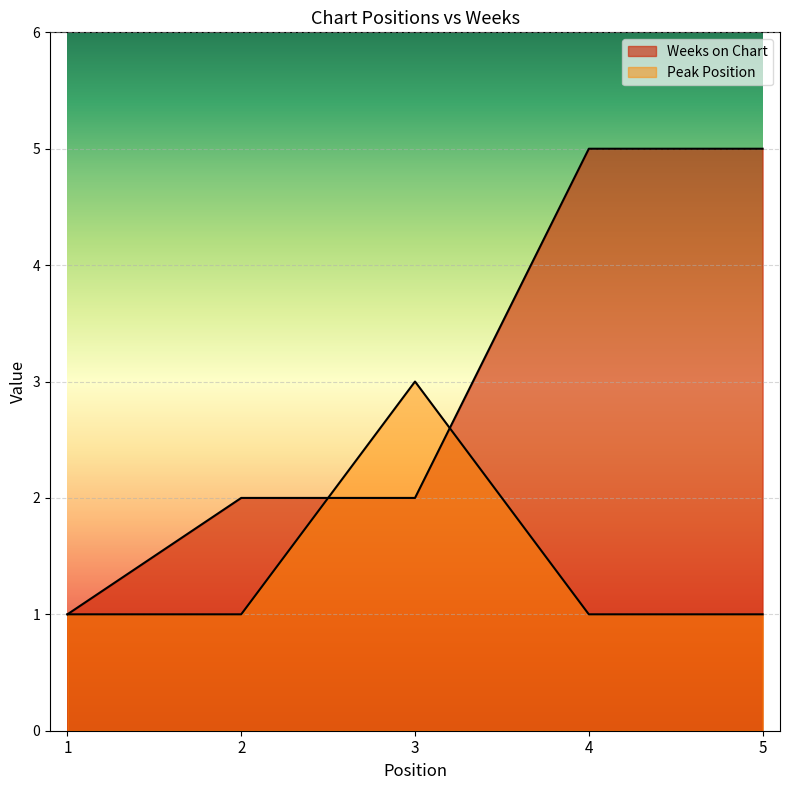

Where do Peak Position and Weeks on Chart first cross each other?

2 and 3